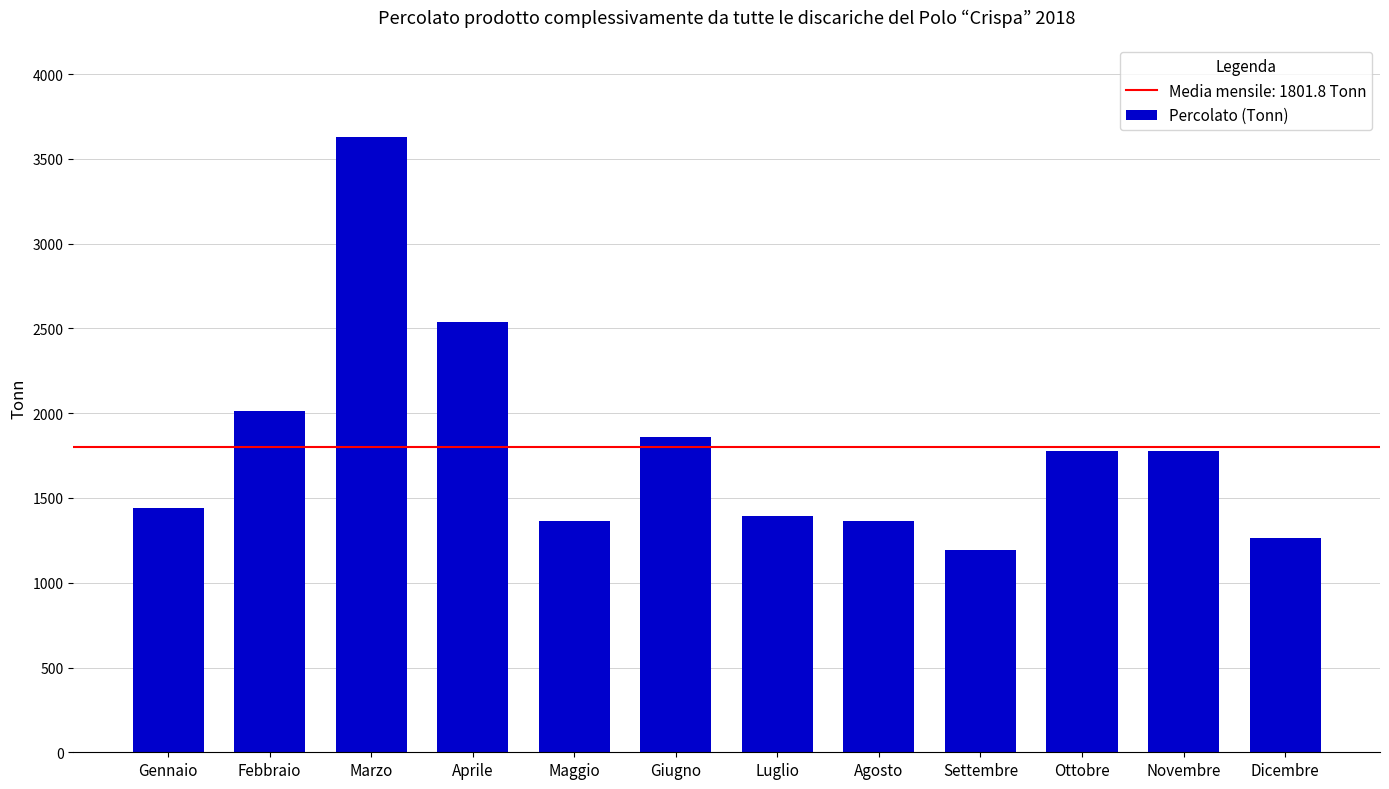

What position from the right is Agosto?

5